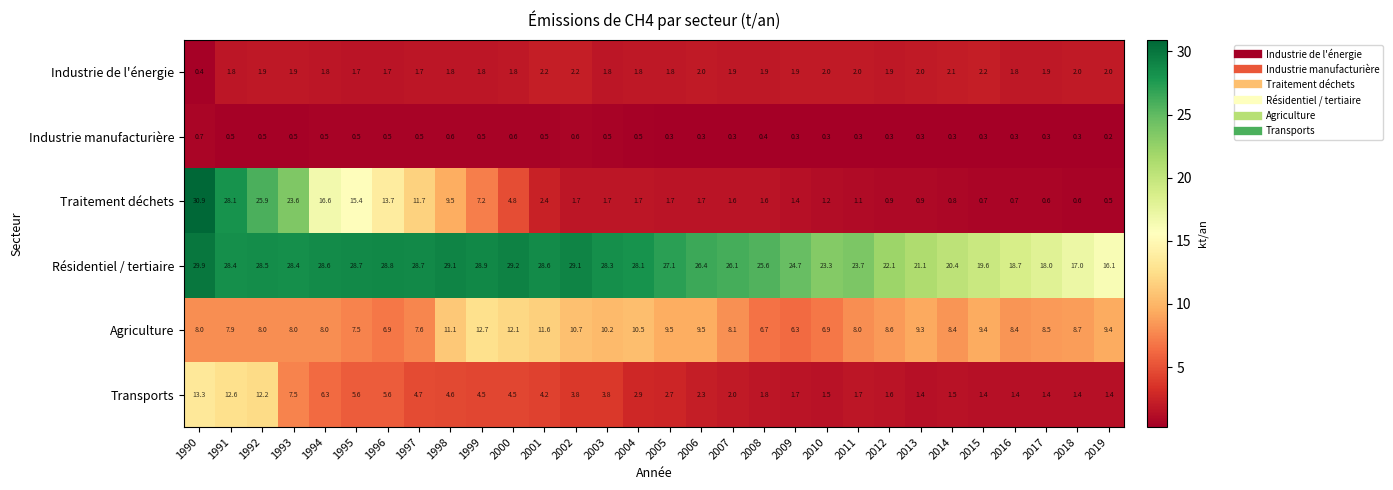

Which label corresponds to the smallest value in the chart?

2019